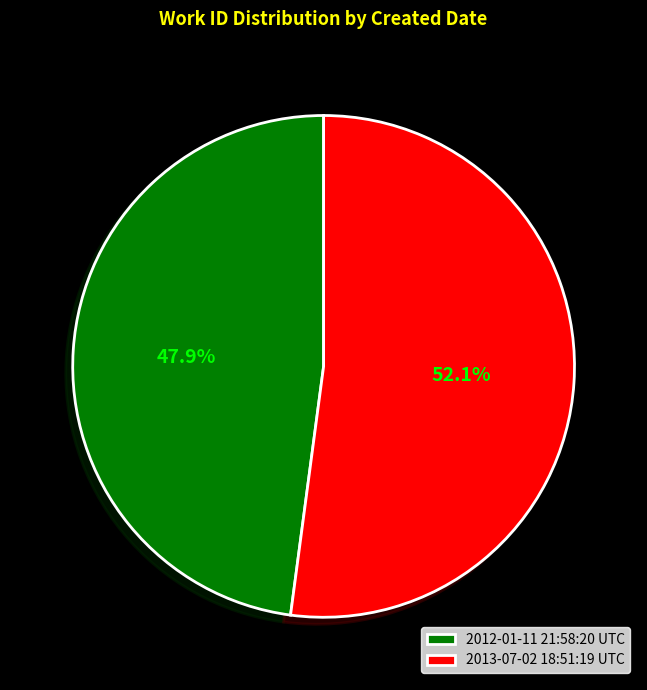

To the nearest percent, what percentage of the pie is 2012-01-11 21:58:20 UTC?

48%